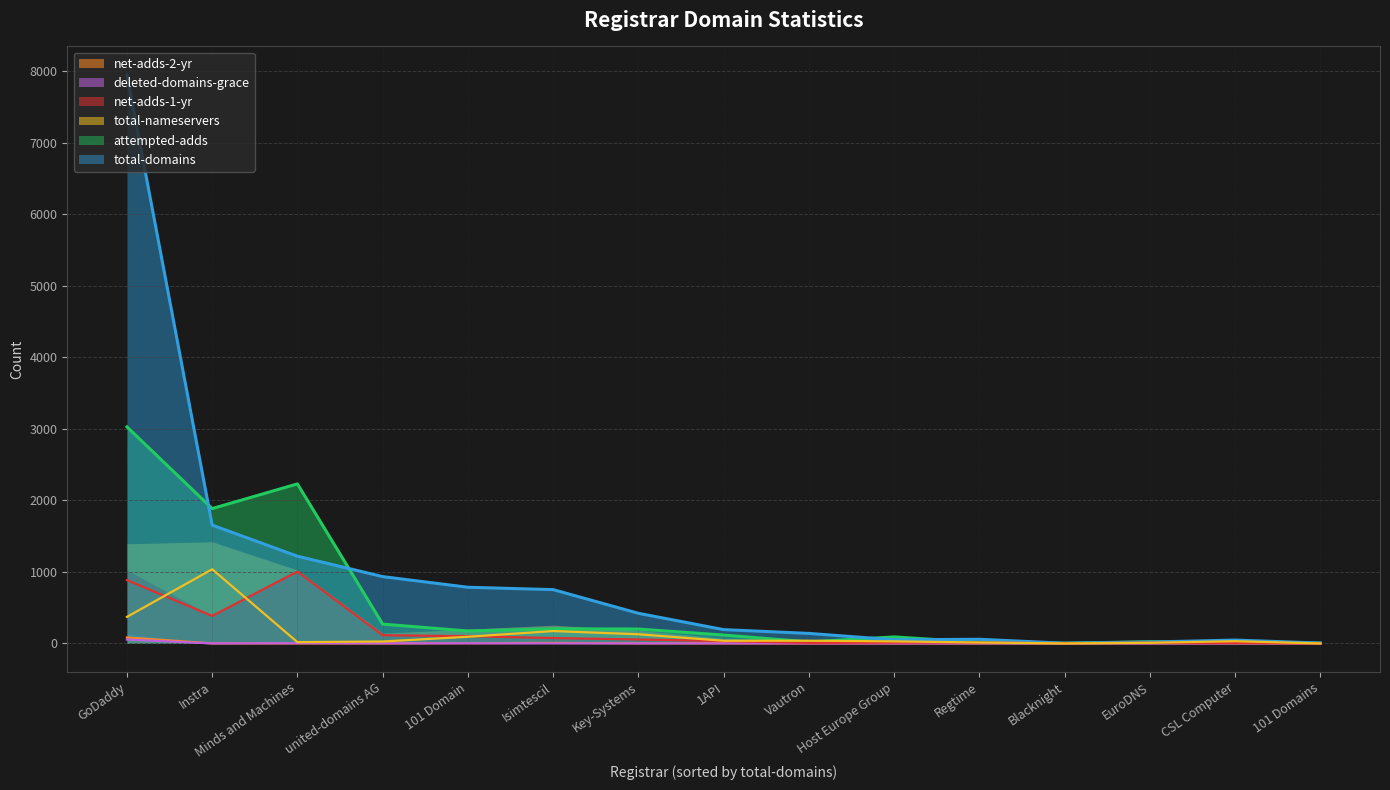

At which label is attempted-adds closest to 1515?

Instra